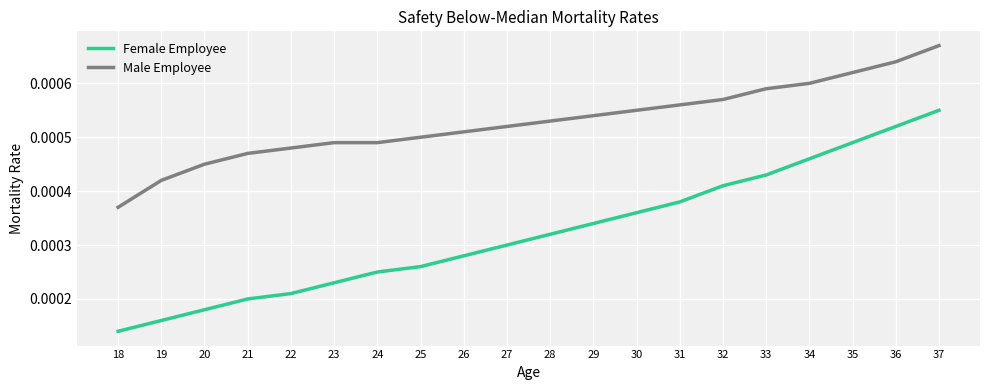

At which label does Male Employee reach its minimum?

18